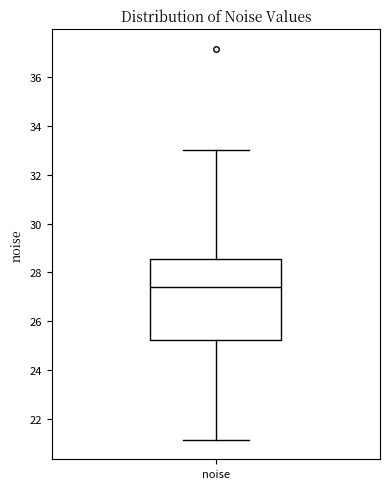

Read this box plot against the y-axis: the position of the median line, the range covered by the box, and the ends of both whiskers. The values are not printed on the chart, so give them approximately, as read against the axis.

median 27.4, box 25.2 to 28.6, whiskers 21.2 to 33.0